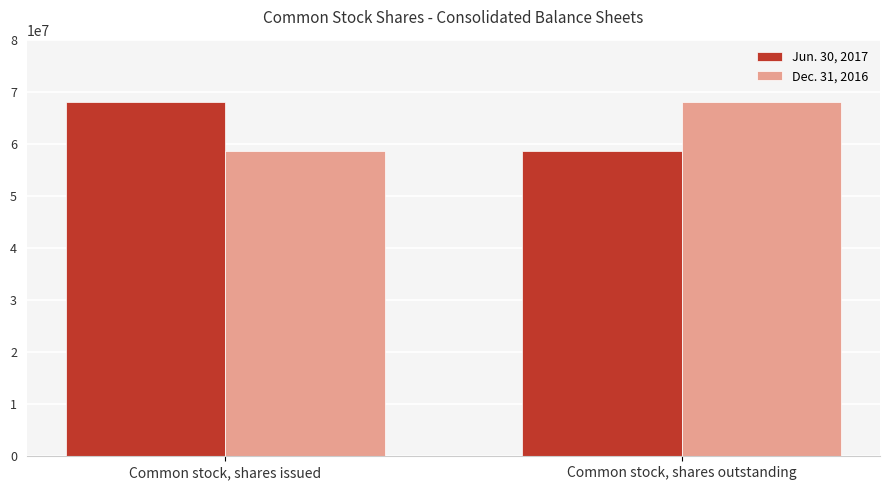

What is the spread (max minus min) of values at Common stock, shares outstanding?

9528580